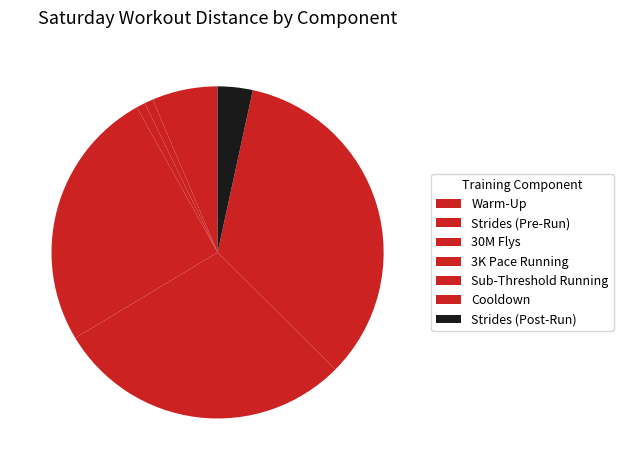

Count the number of slices in the pie.

7